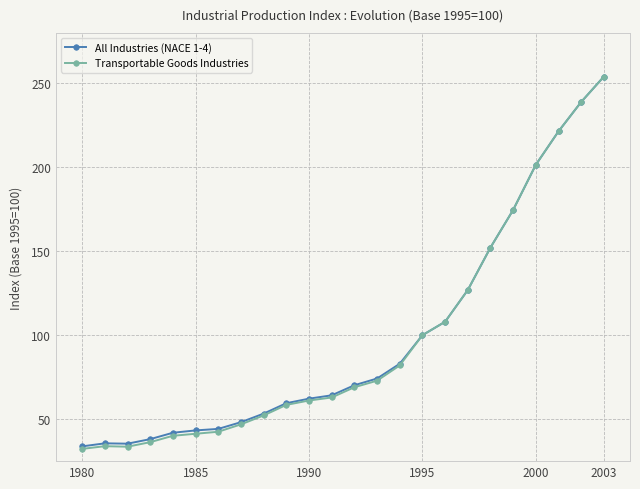

What is the value of the All Industries (NACE 1-4) point at the 24th from the left?

254.0